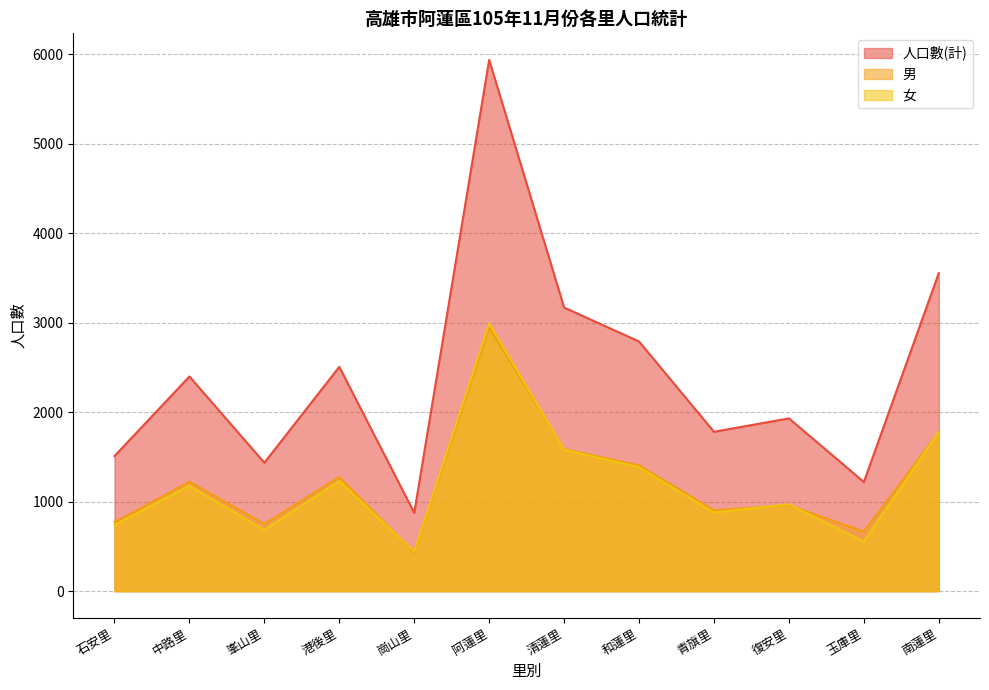

How many intersections are there between 女 and 男?

5